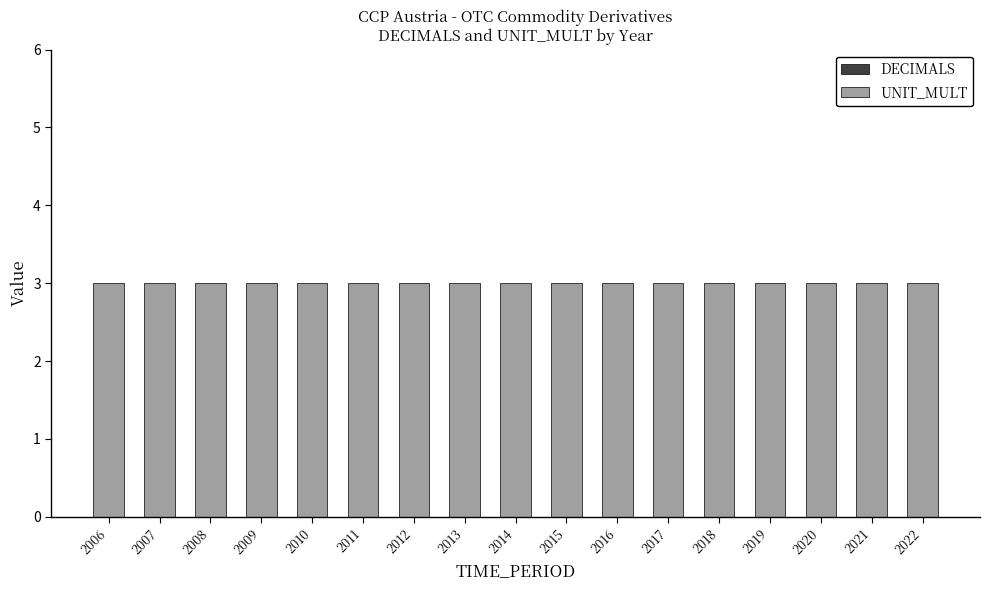

Rank the categories by UNIT_MULT value from lowest to highest.

2006, 2007, 2008, 2009, 2010, 2011, 2012, 2013, 2014, 2015, 2016, 2017, 2018, 2019, 2020, 2021, 2022